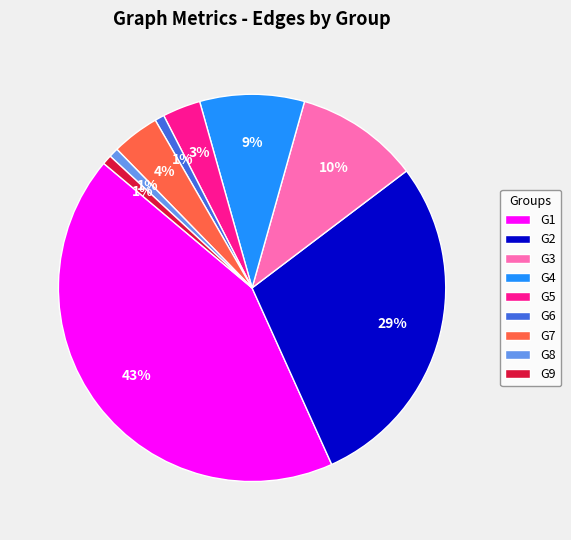

Approximately how many times larger is the value at G9 compared to G6?

1.0